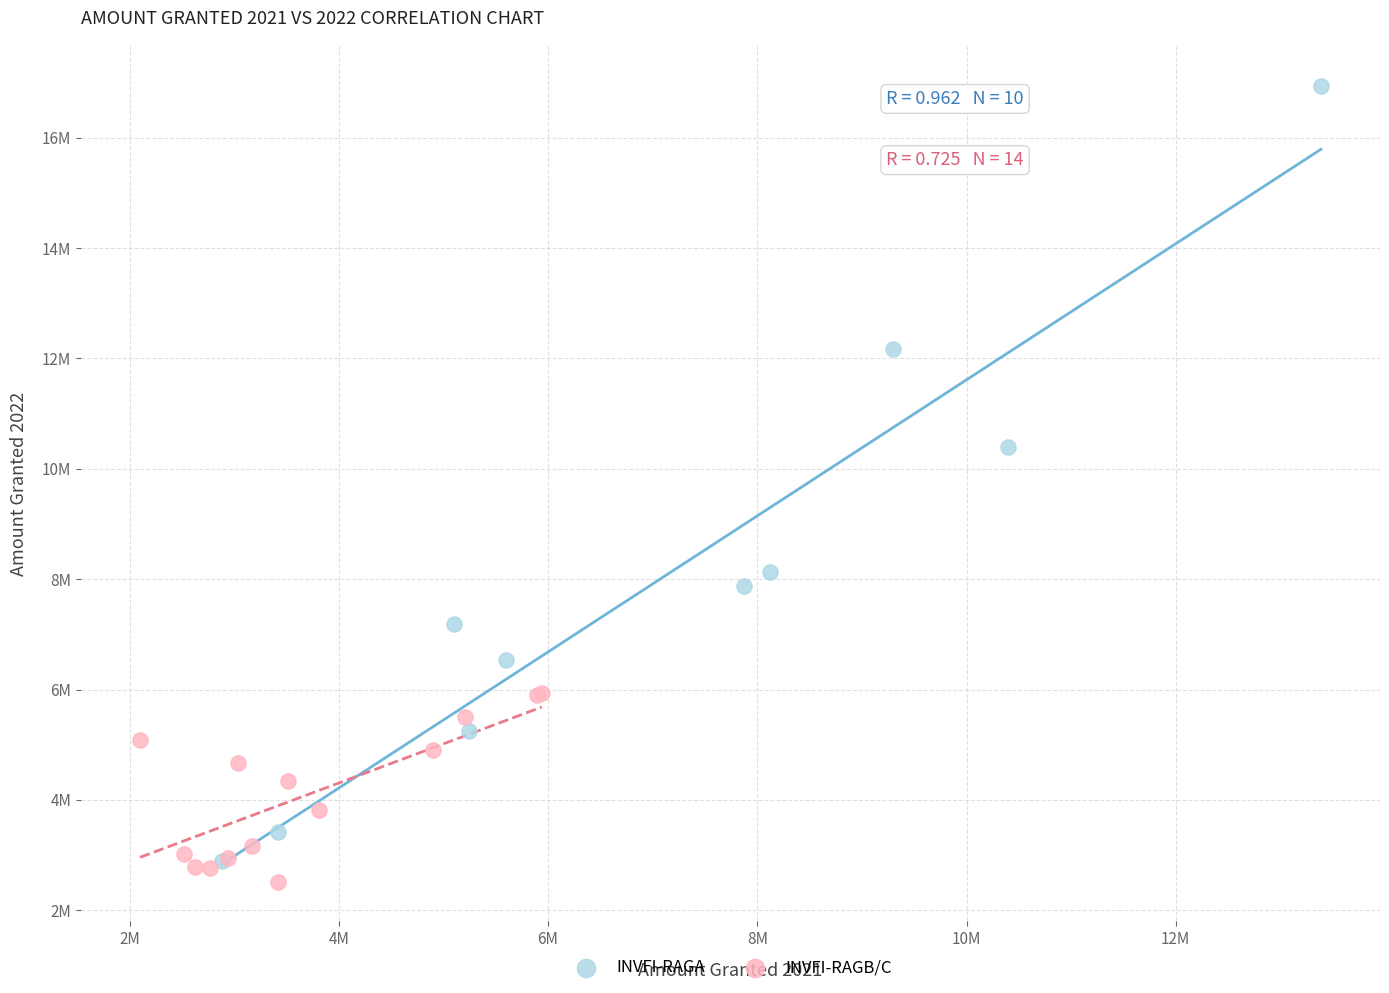

Which series has the largest Y range (max minus min)?

INVFI-RAGA